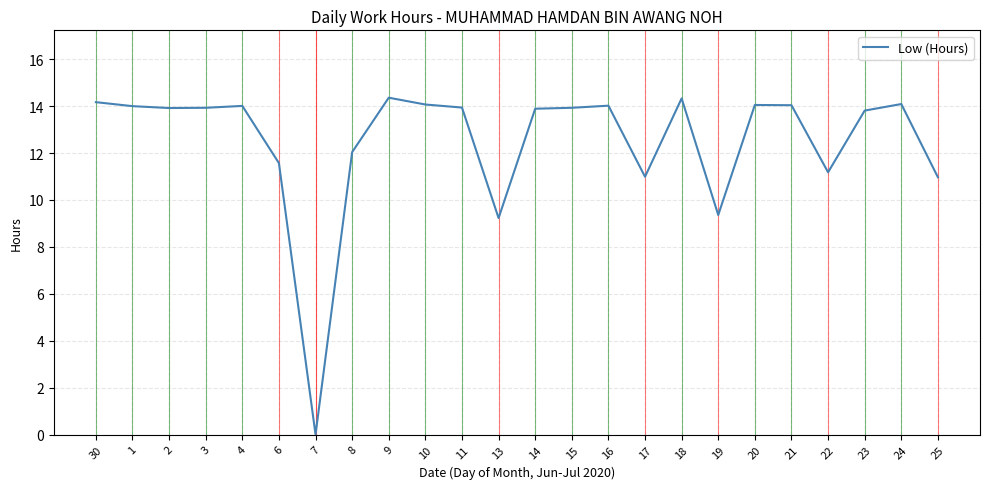

What is the greatest value displayed?

14.4